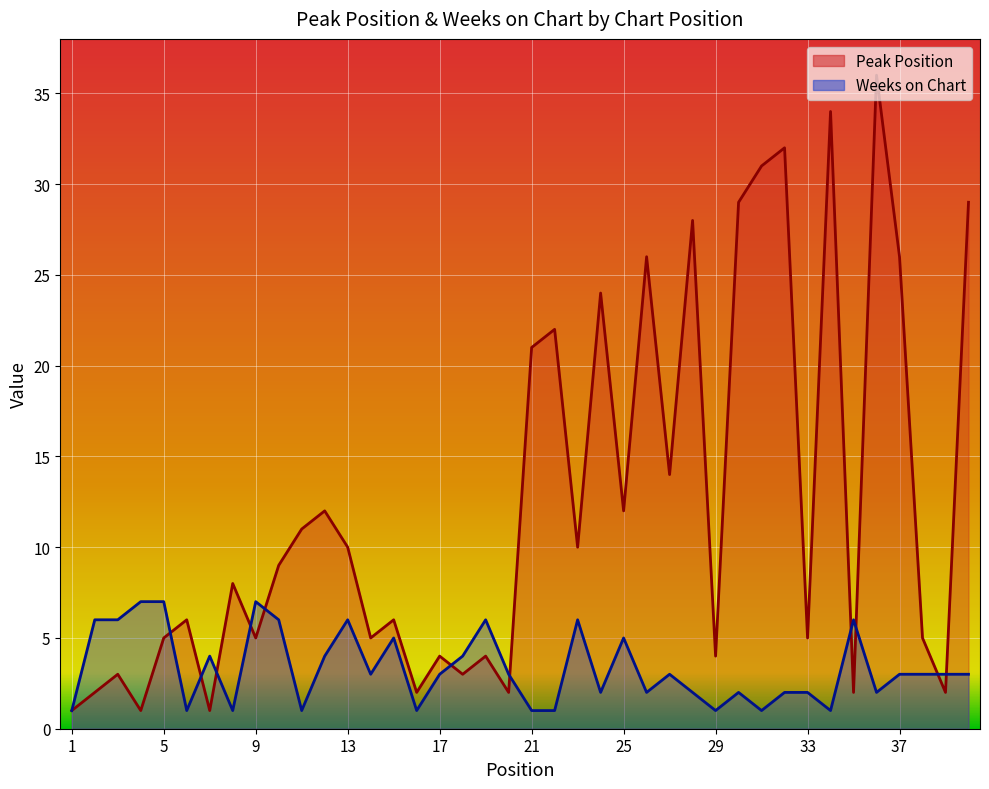

Reading right to left, transcribe all the data shown in this chart.

Peak Position: 29	2	5	26	36	2	34	5	32	31	29	4	28	14	26	12	24	10	22	21	2	4	3	4	2	6	5	10	12	11	9	5	8	1	6	5	1	3	2	1
Weeks on Chart: 3	3	3	3	2	6	1	2	2	1	2	1	2	3	2	5	2	6	1	1	3	6	4	3	1	5	3	6	4	1	6	7	1	4	1	7	7	6	6	1